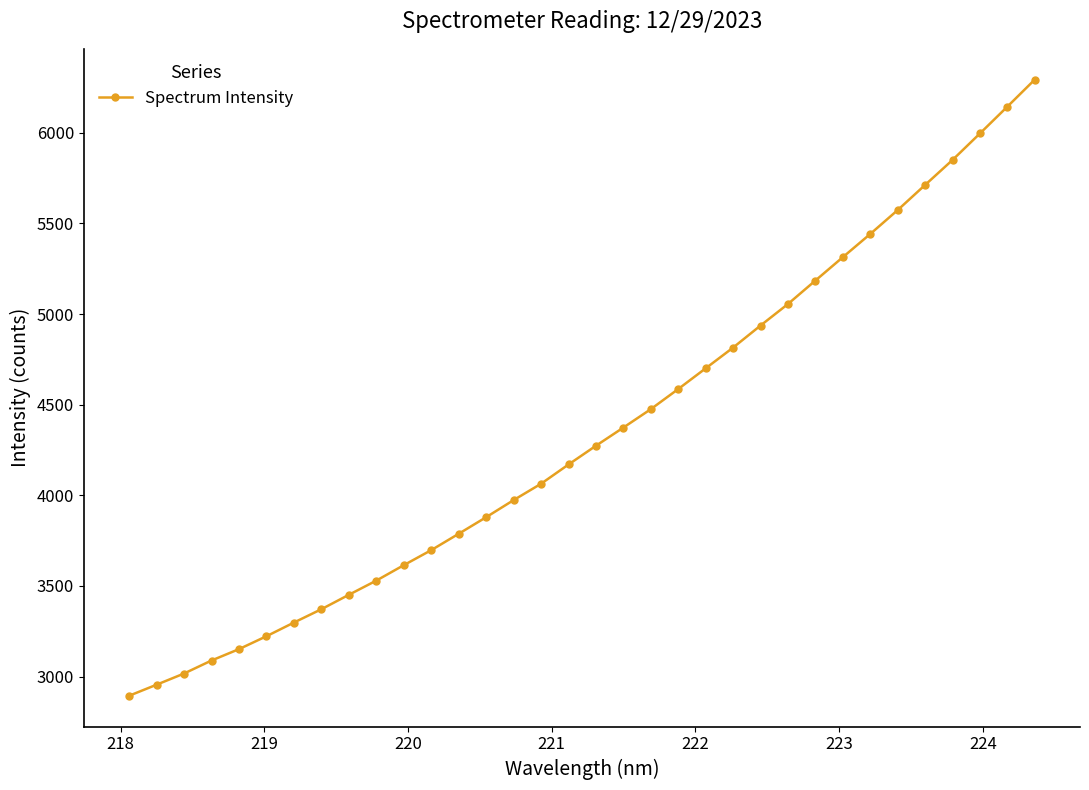

What is the value of the 8th point from the left?

3371.8